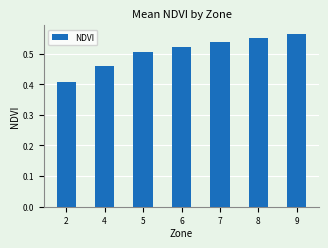

Count the values in the range 0 to 1.

7